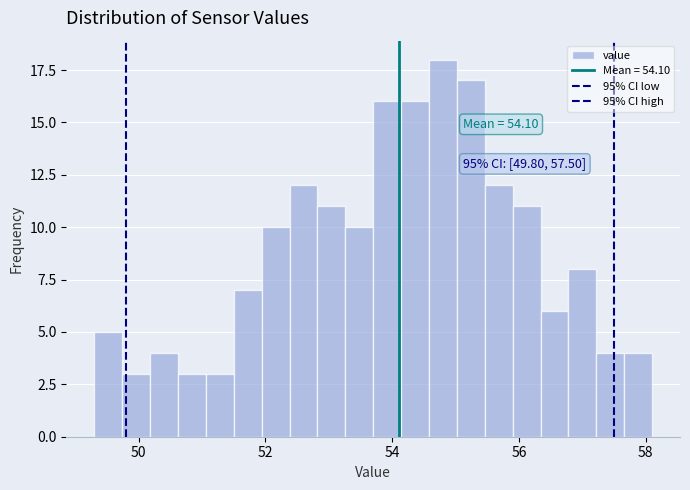

Around what value on the x-axis is the tallest bar? Give the approximate position of its centre, as read against the axis.

54.8